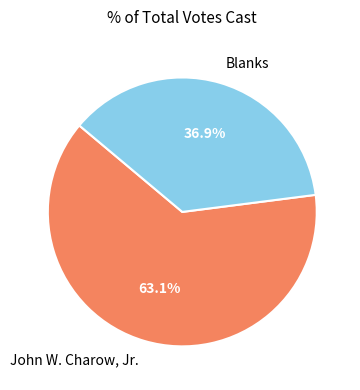

To the nearest percent, what is the average slice percentage?

50%